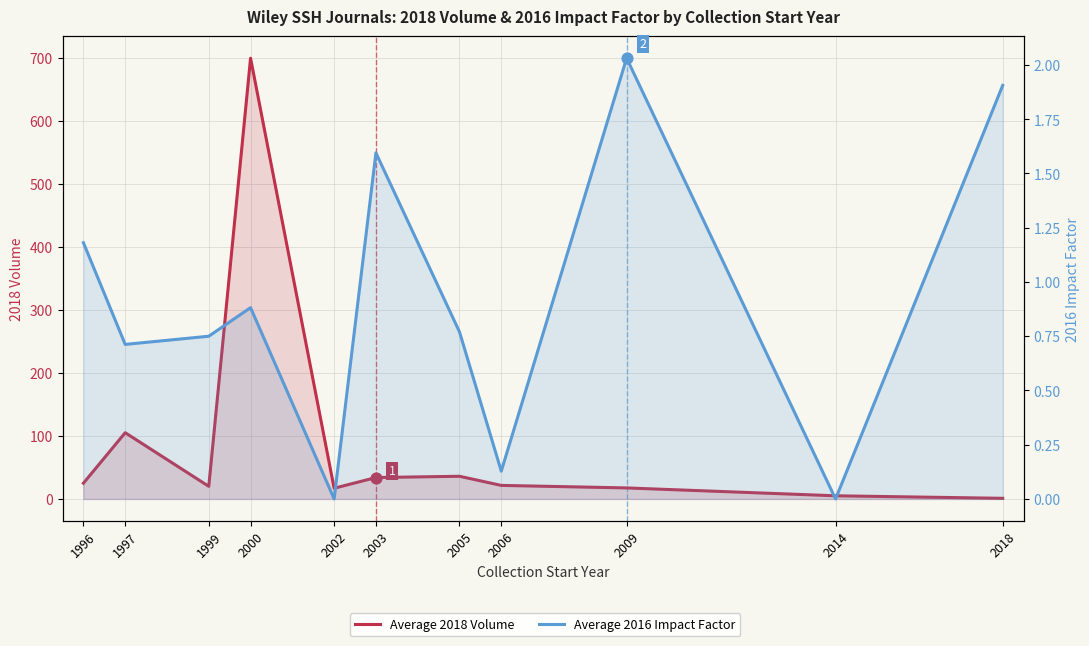

Which series contains the lowest Y value?

Average 2016 Impact Factor